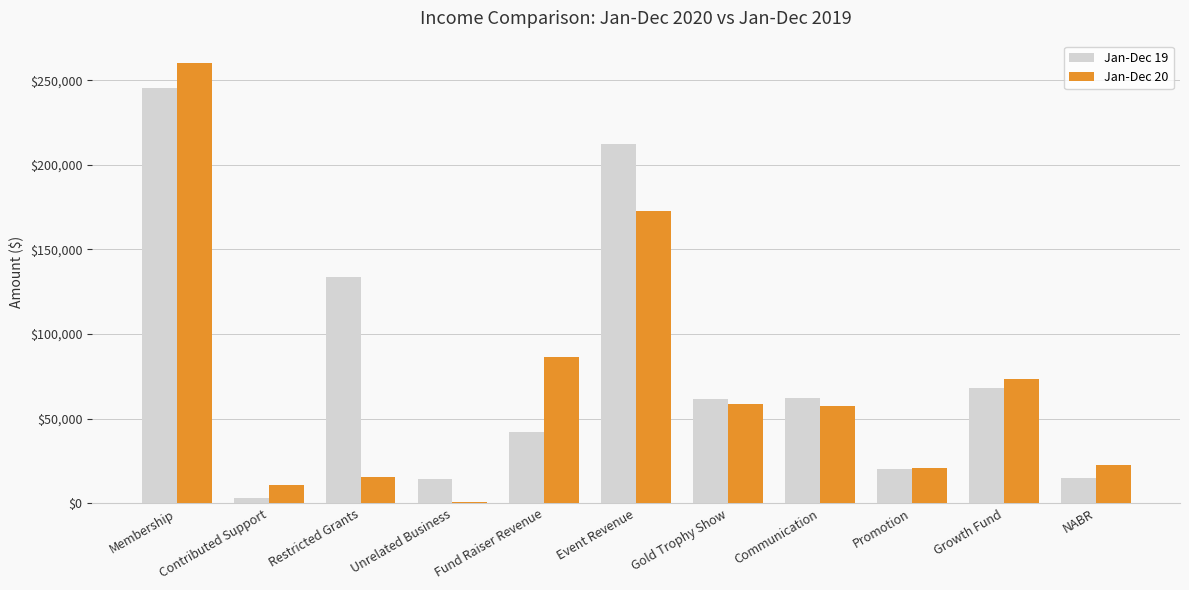

At which category is the sum across all series the highest?

Membership